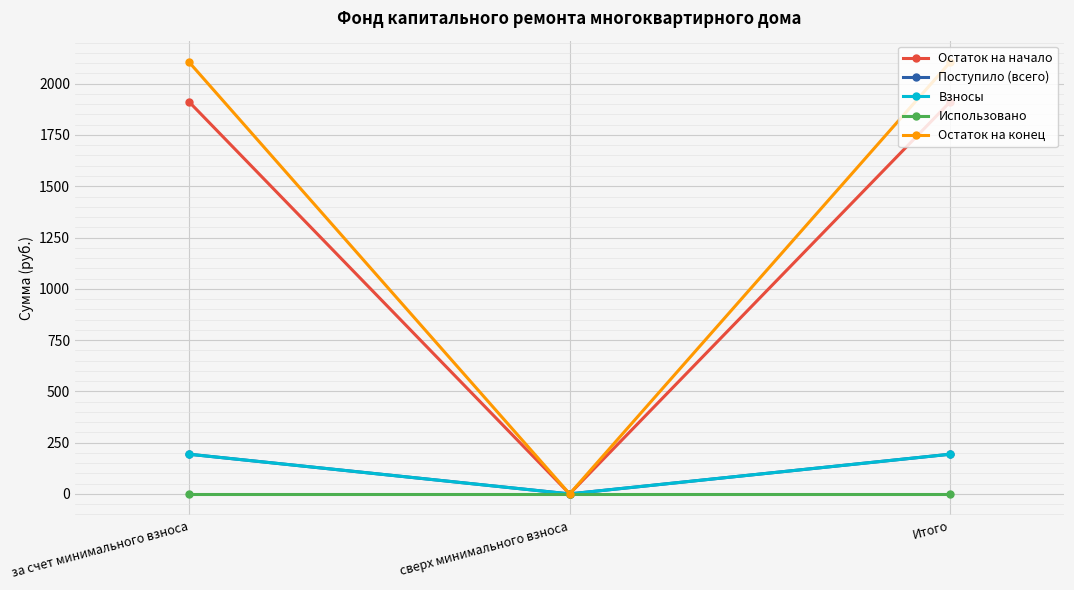

Is this an area chart (filled region under the line)?

No